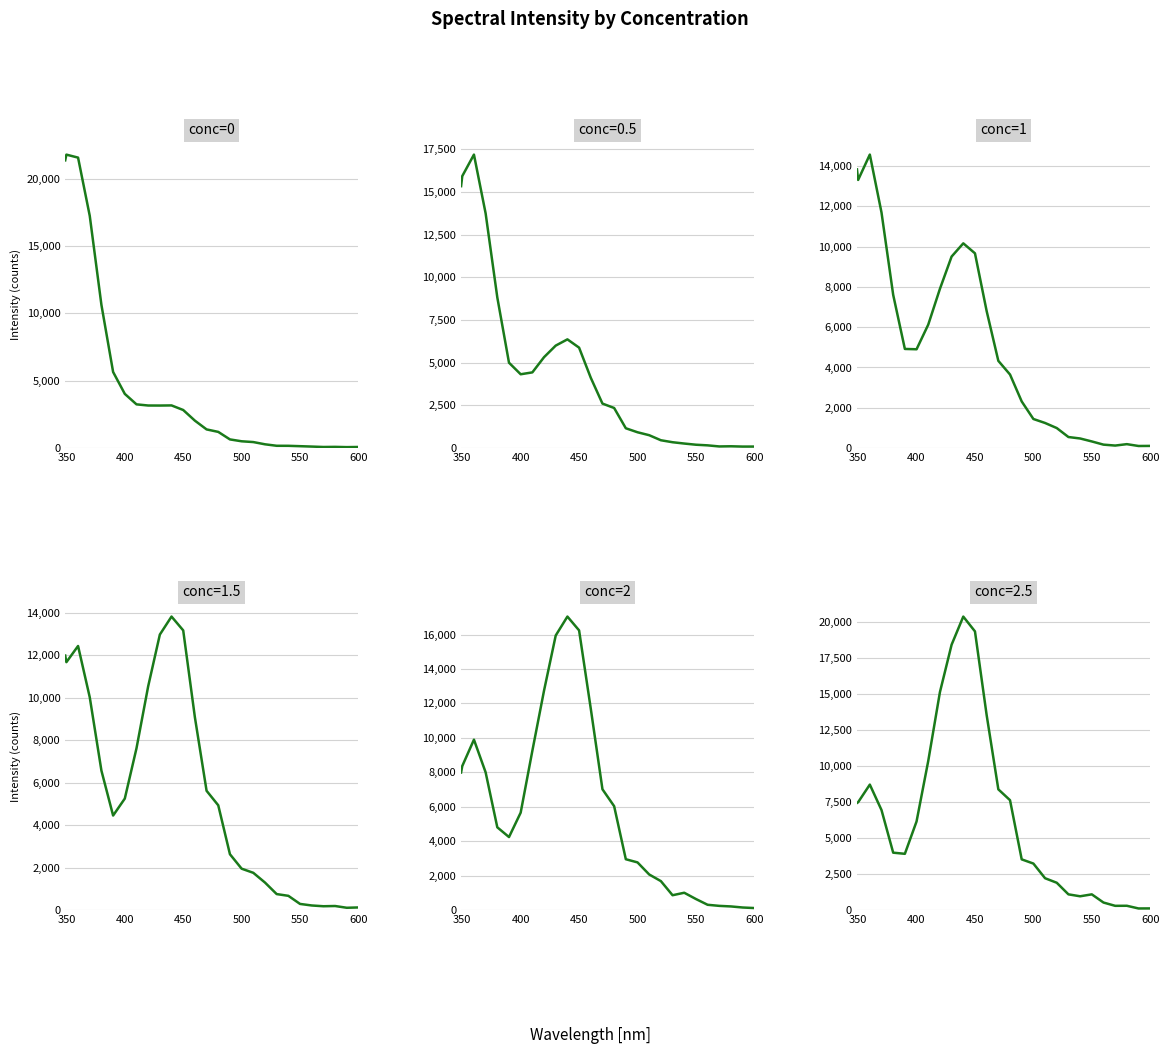

How many interior local peaks does the conc=1 series have?

3